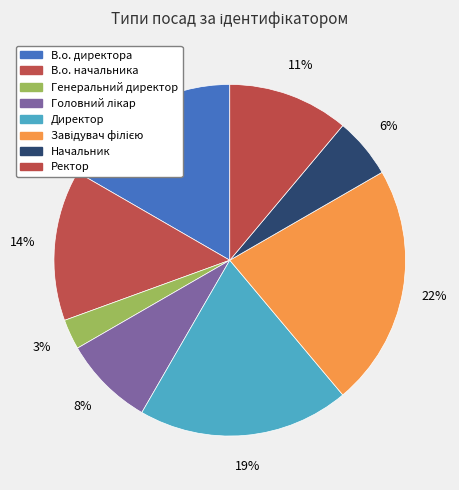

Count the number of slices in the pie.

8